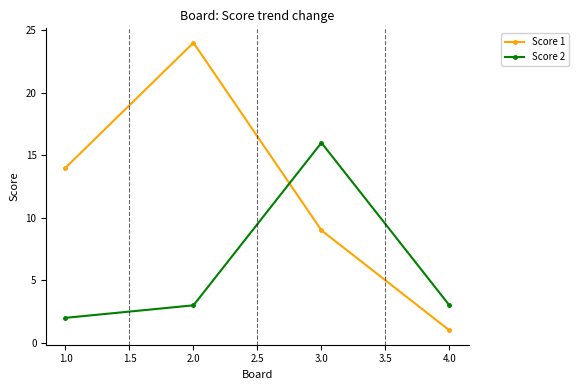

Is it true that Score 2 equals 2 at 2.0?

False